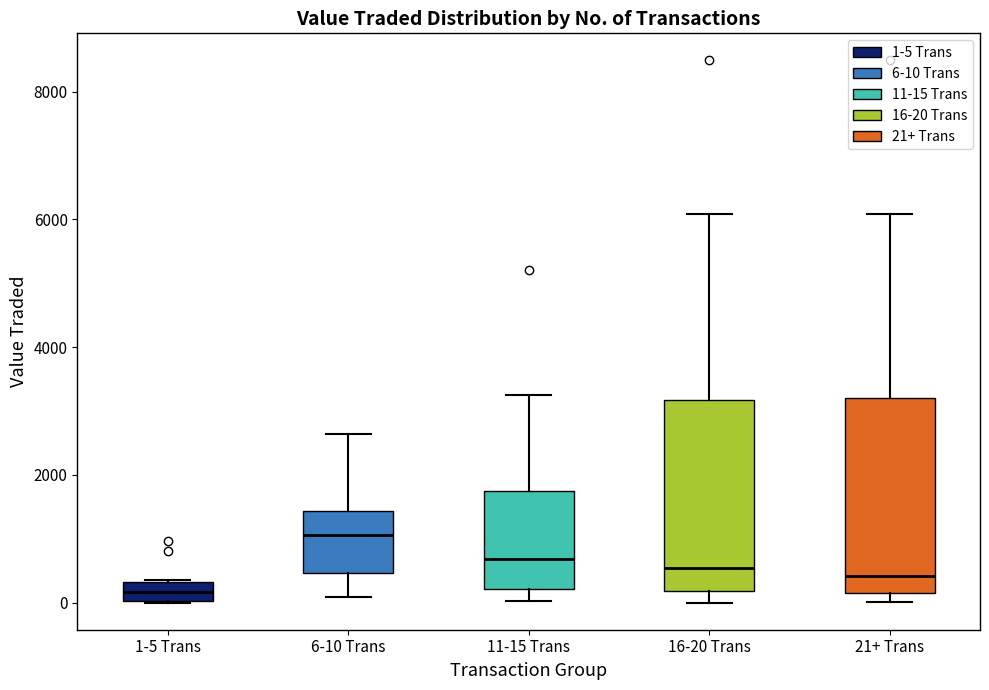

Which box's median line is the lowest?

1-5 Trans